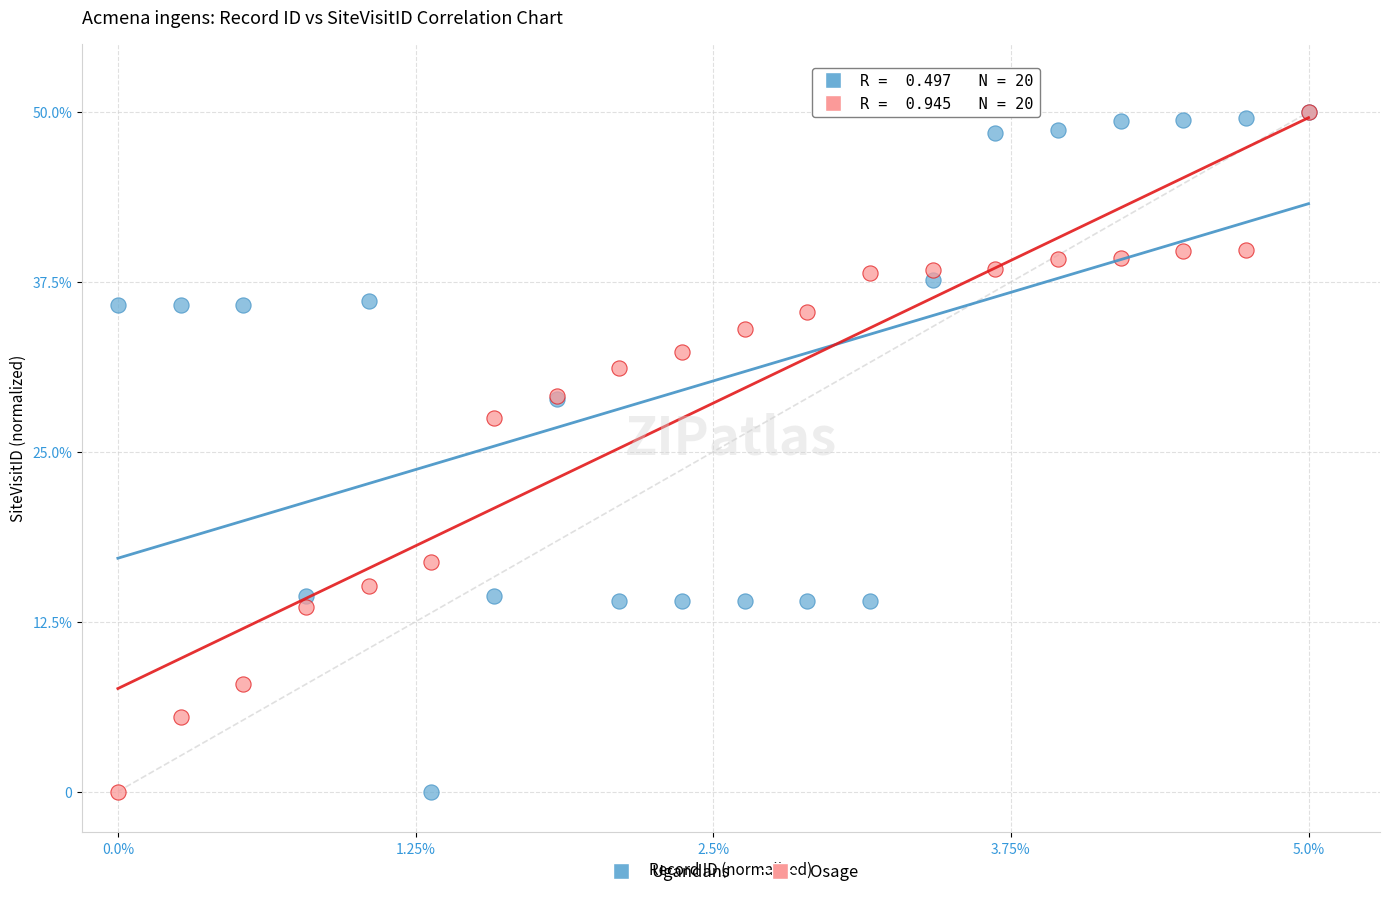

What are all the series names shown in the legend?

Ugandans, Osage